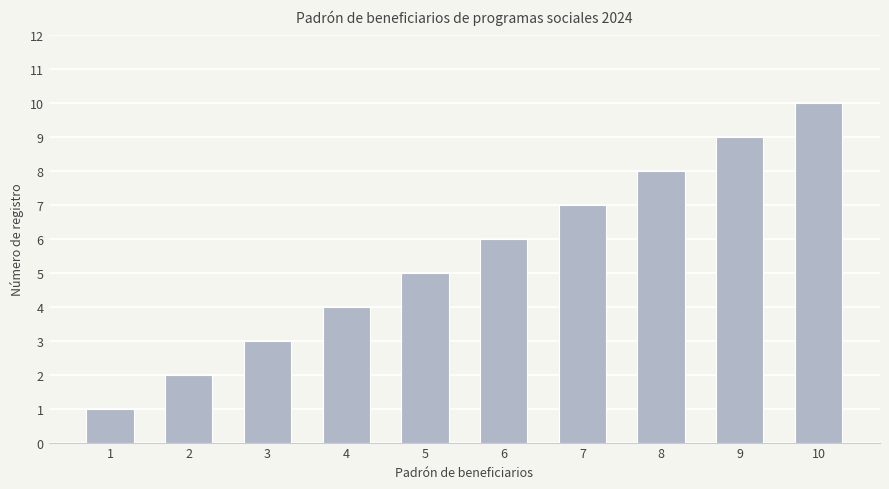

What is the sum of all values?

55